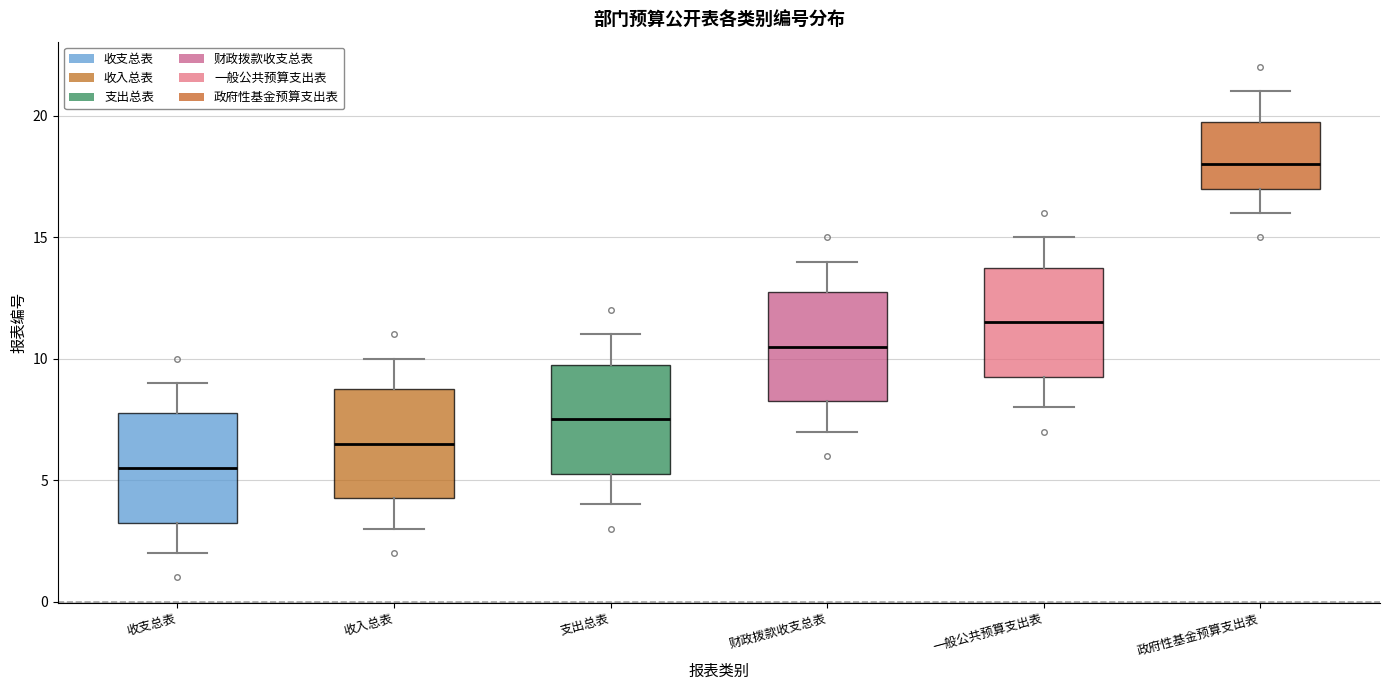

Where does the lower whisker of the box for 一般公共预算支出表 end on the y-axis? The values are not printed on the chart, so give them approximately, as read against the axis.

8.0